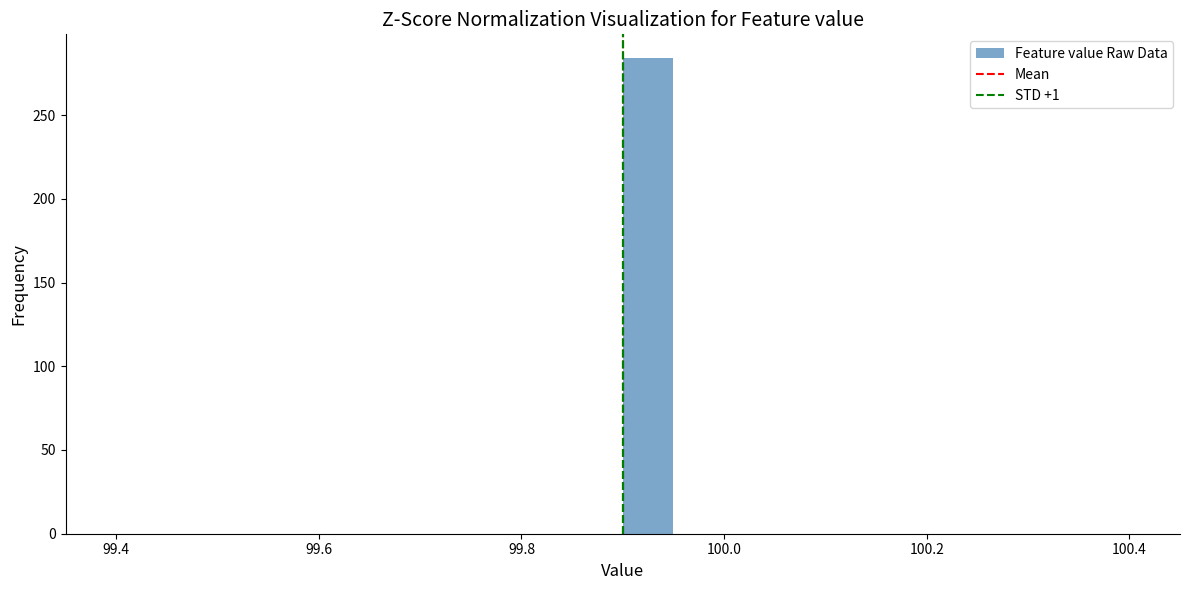

Read against the x-axis, roughly where is the centre of the tallest bar?

99.92